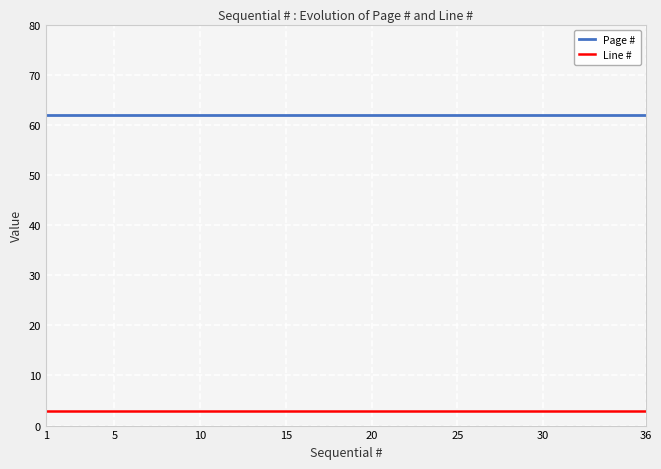

Rank the series by their average value, from lowest to highest.

Line #, Page #